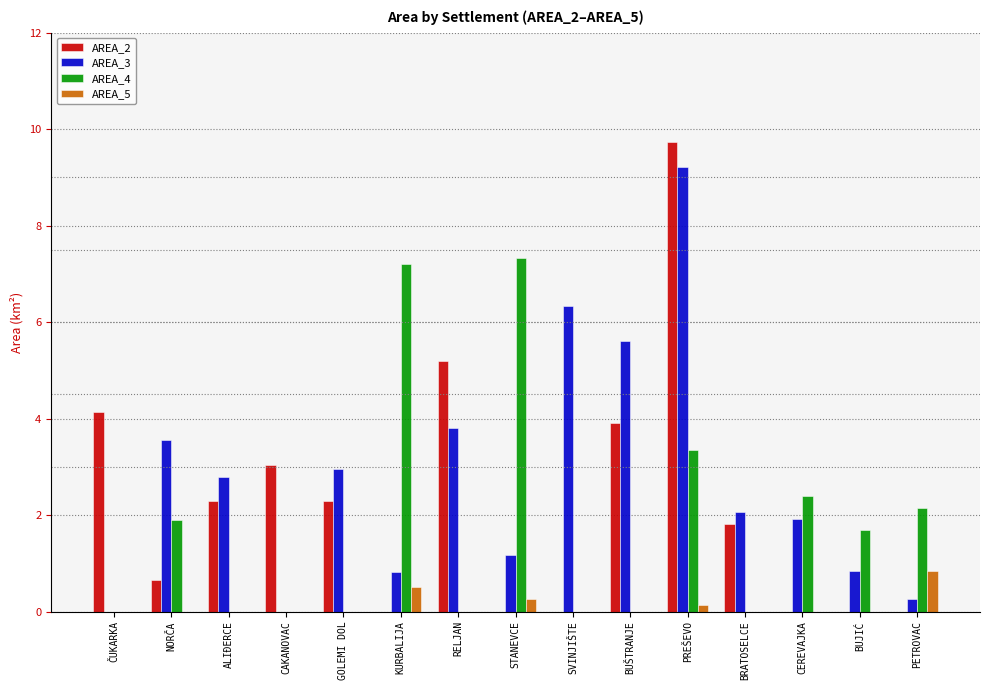

At which category is the sum across all series the highest?

PREŠEVO